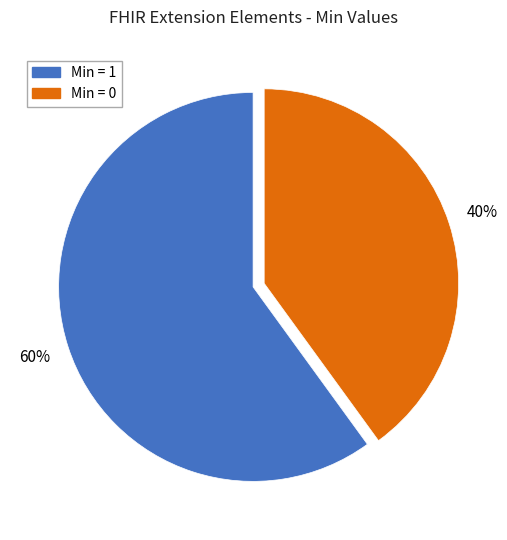

Is there any slice that represents more than half of the pie?

Yes